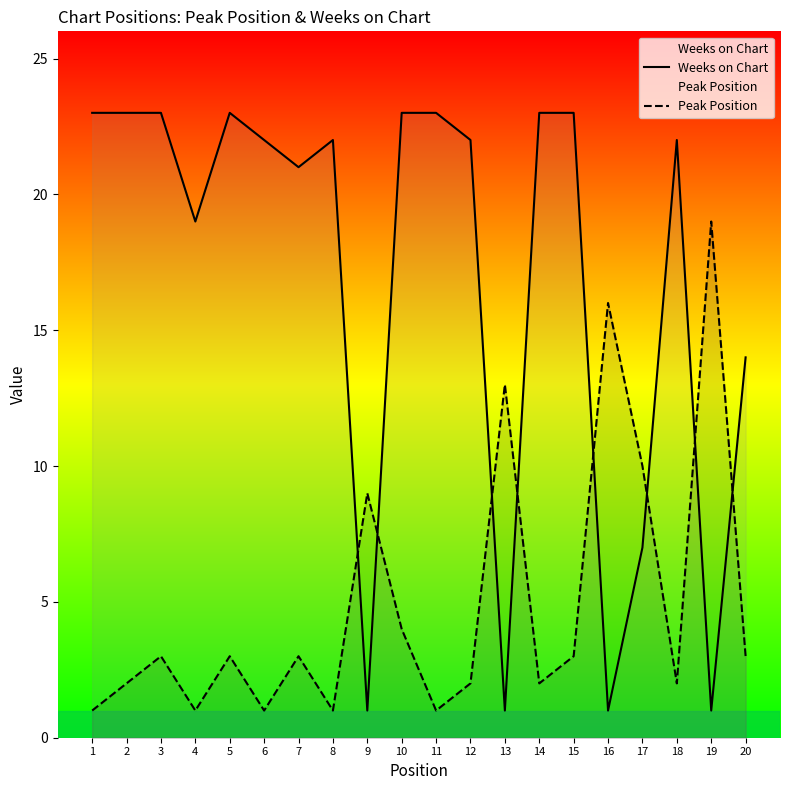

At which category does Peak Position reach its first local peak?

3